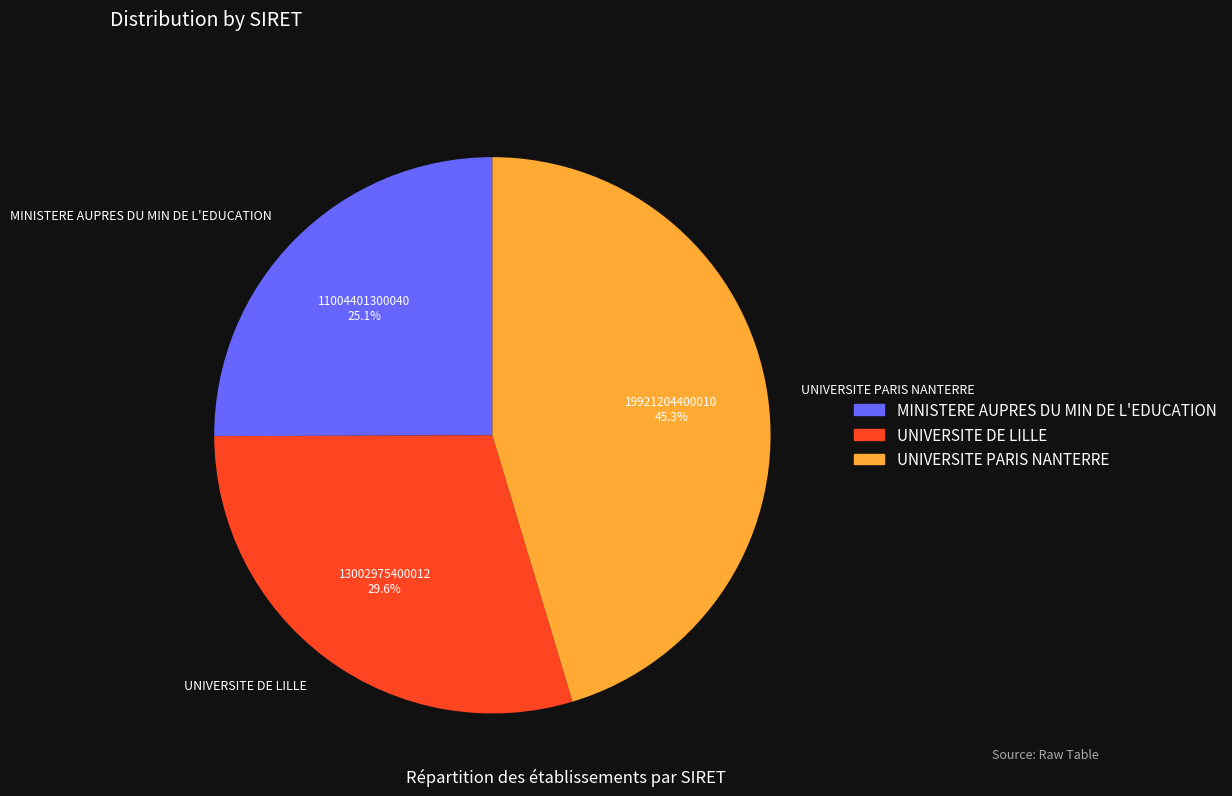

What is the total percentage of UNIVERSITE PARIS NANTERRE and MINISTERE AUPRES DU MIN DE L'EDUCATION?

70.4%